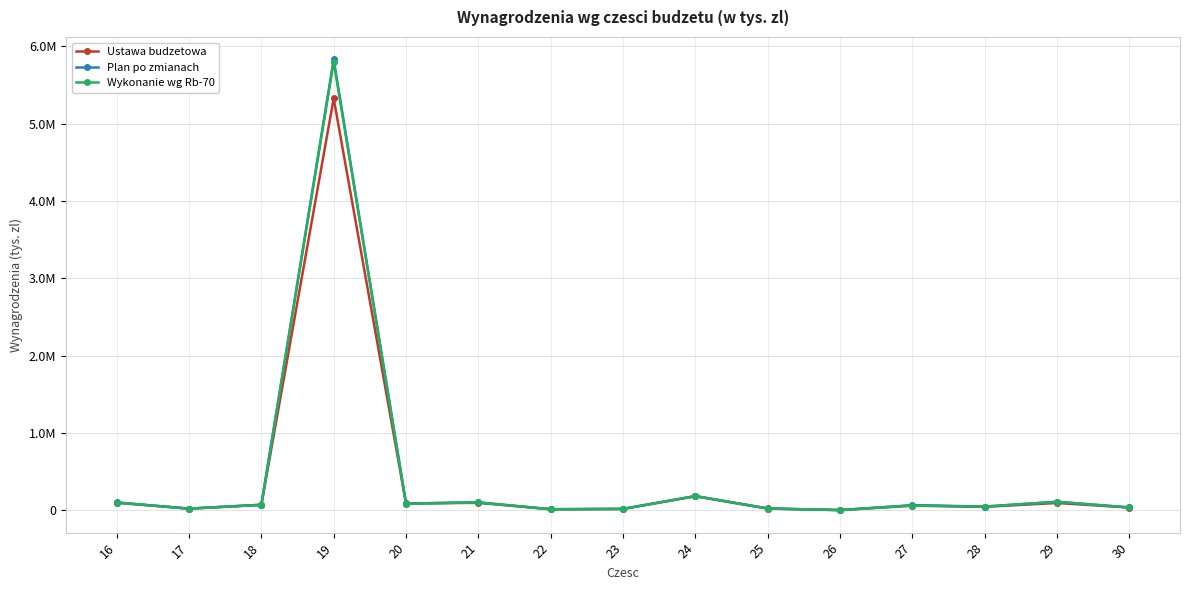

Is this an area chart (filled region under the line)?

No